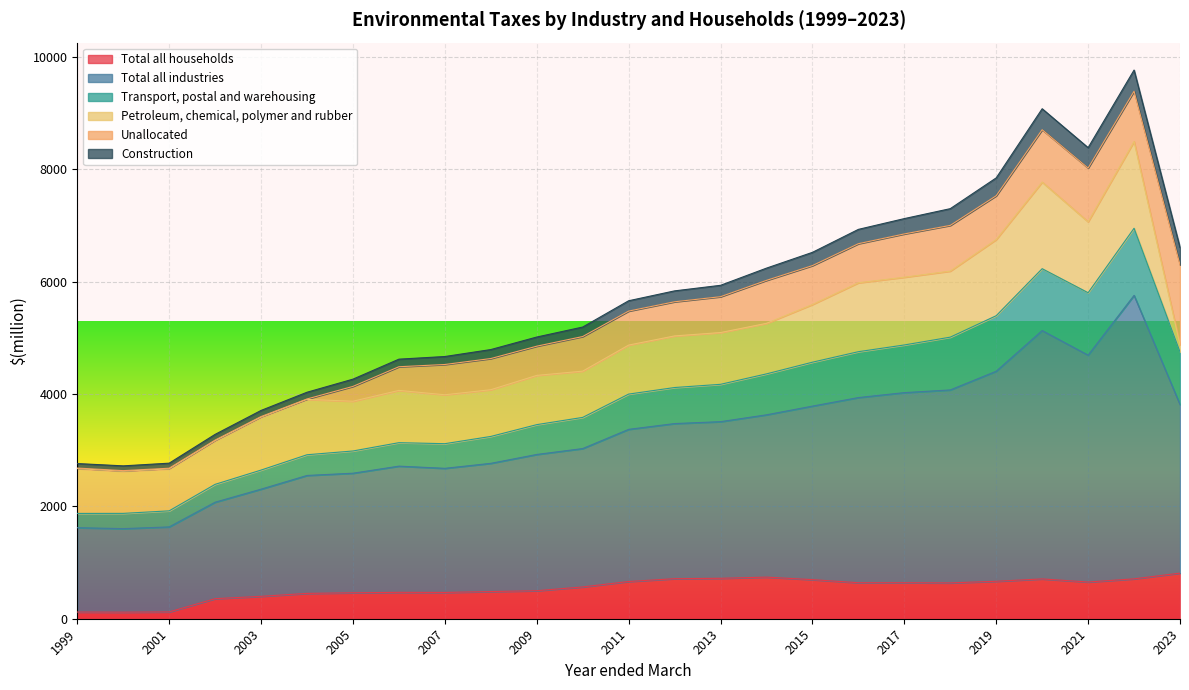

What is the difference between the maximum and minimum values in the Transport, postal and warehousing series?

5078